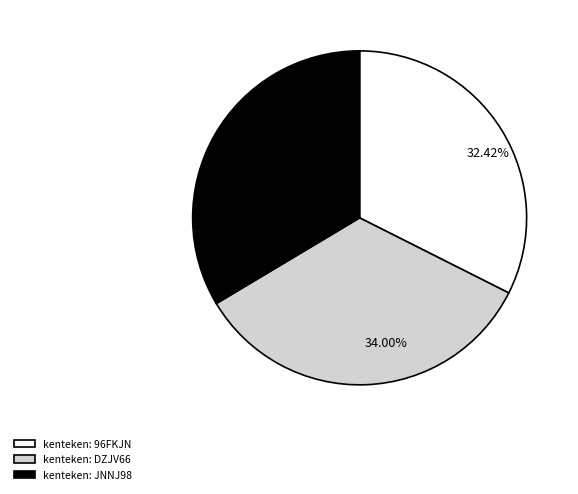

Does 34.00% represent more than half of the total?

No